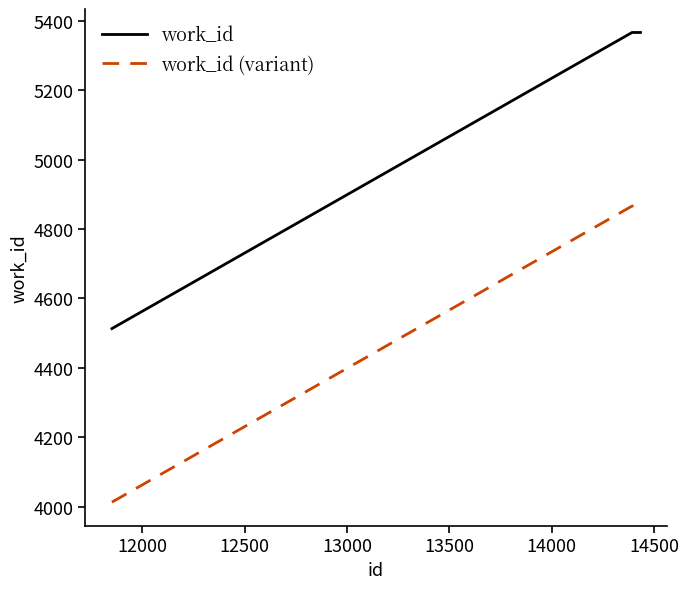

What is the lowest value of the work_id series?

4513